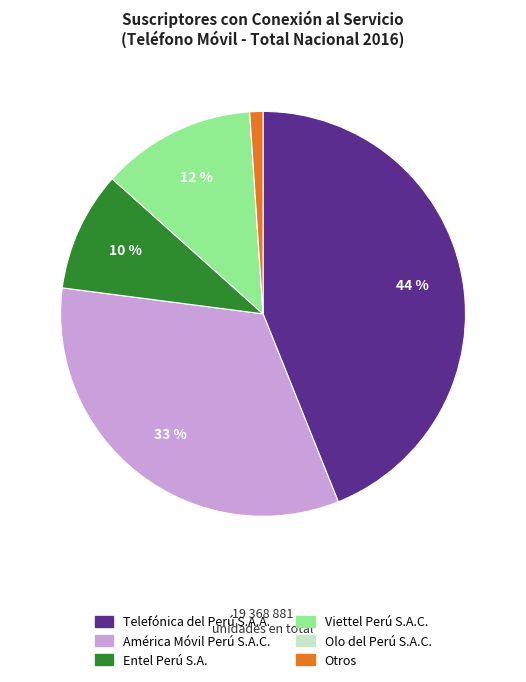

Which category has the biggest portion of the pie?

Telefónica del Perú S.A.A.